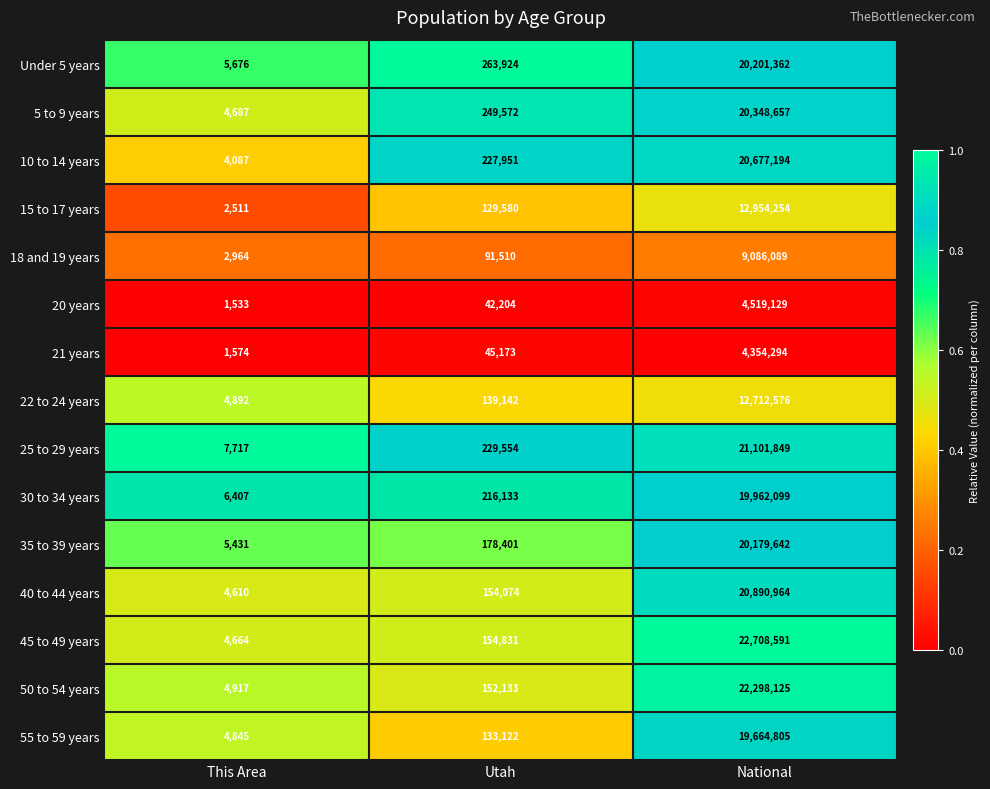

What is the difference between the highest and lowest values at This Area?

6184